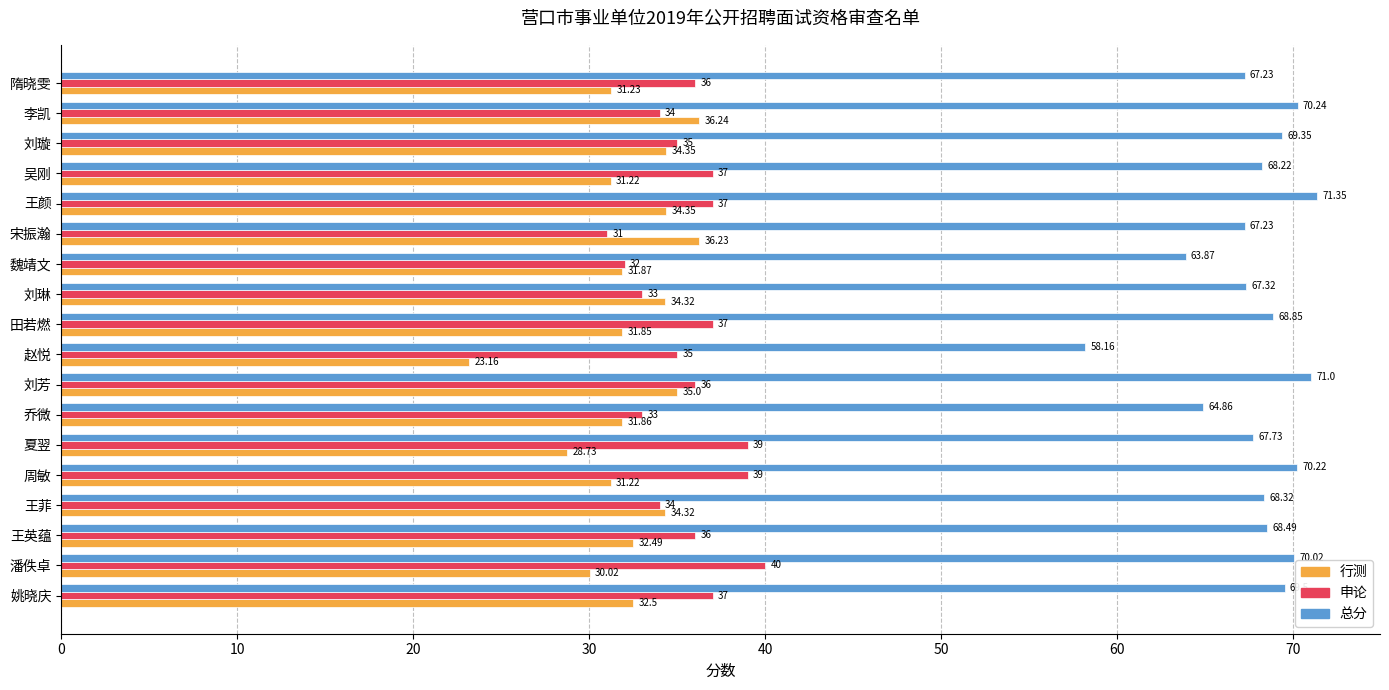

Which category has the highest value in the 行测 series?

李凯